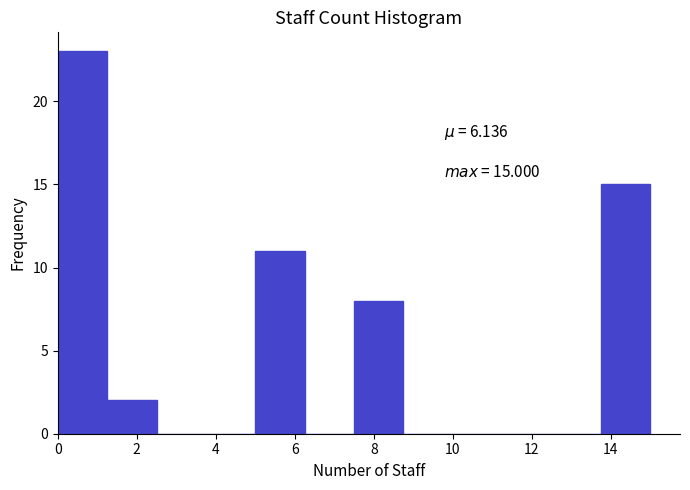

Over which range of the x-axis is the bar tallest?

0.00 to 1.25